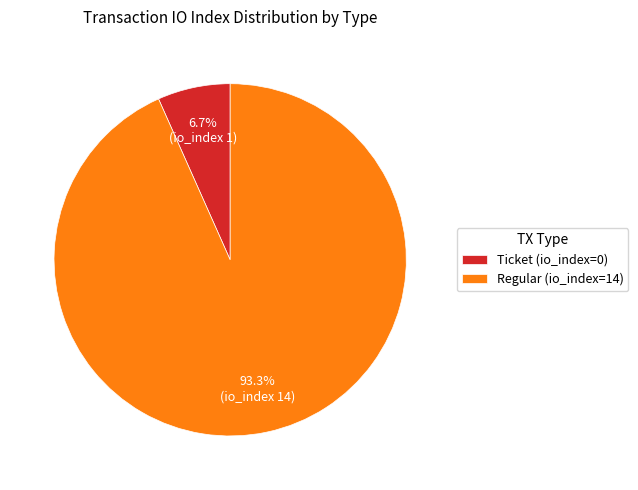

Between Ticket (io_index=0) and Regular (io_index=14), which is larger?

Regular (io_index=14)